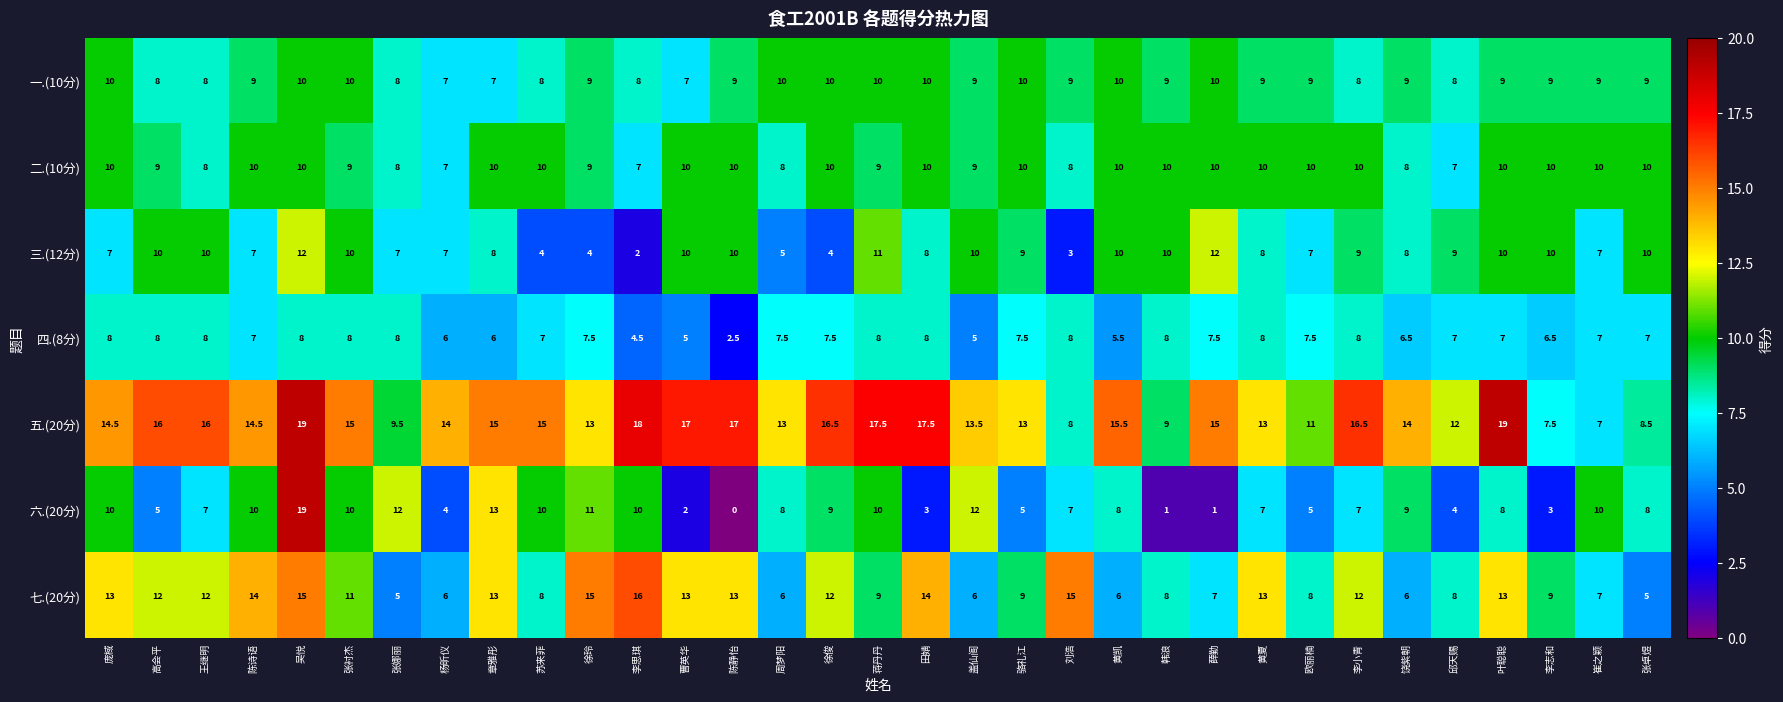

What is the approximate value of 七.(20分) at 崔之颖?

7.0